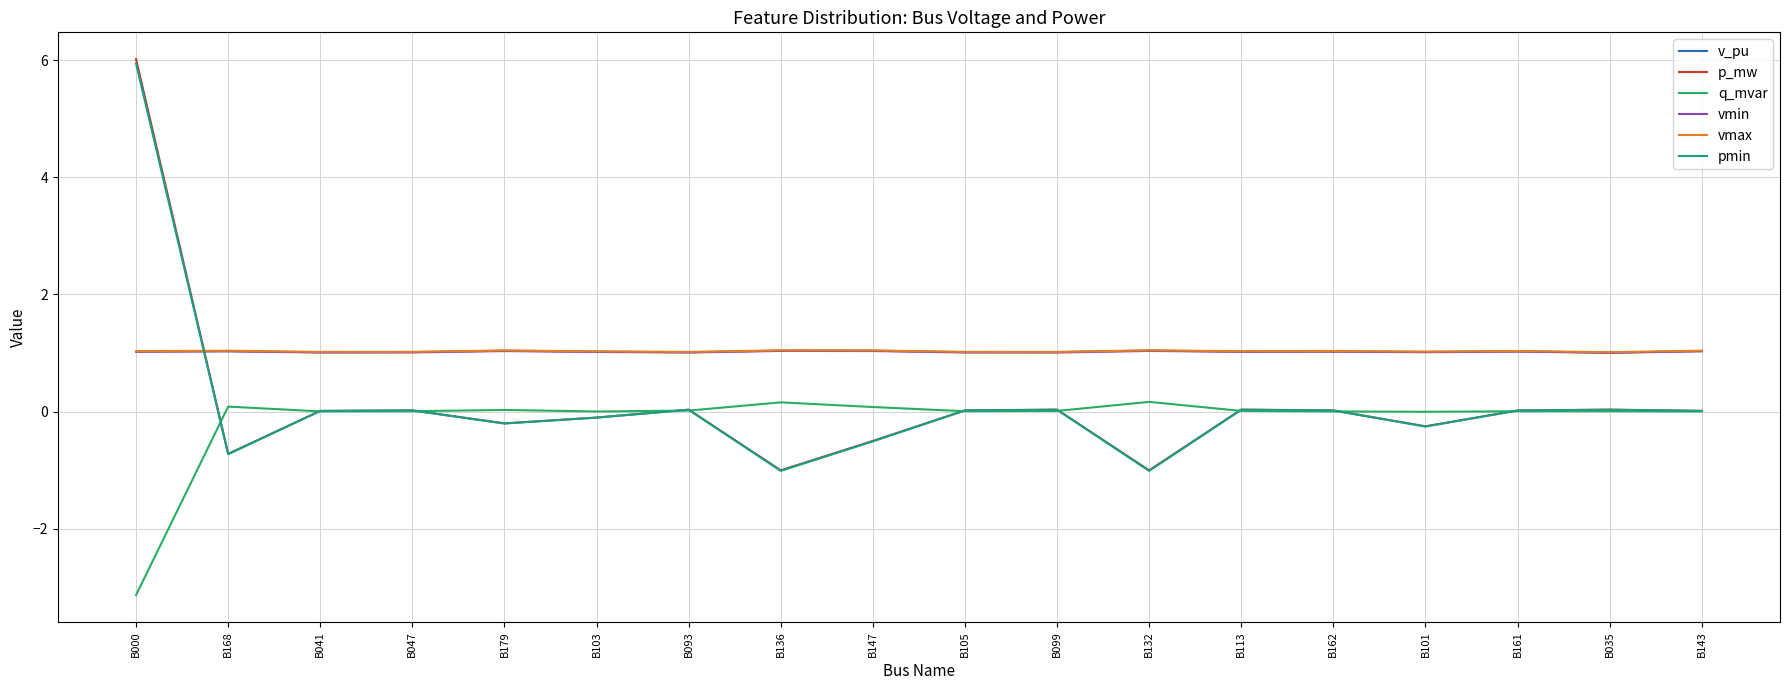

True or false: vmin has a value of 0.7 at B035.

False